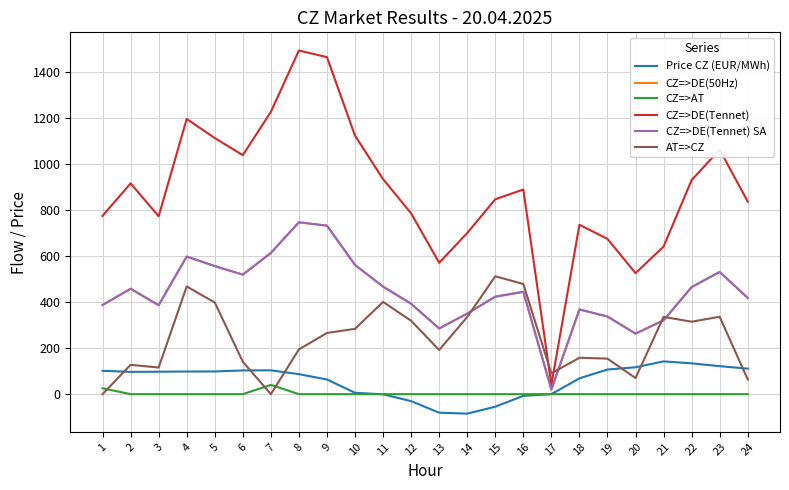

What is the minimum value shown in the chart?

-84.9